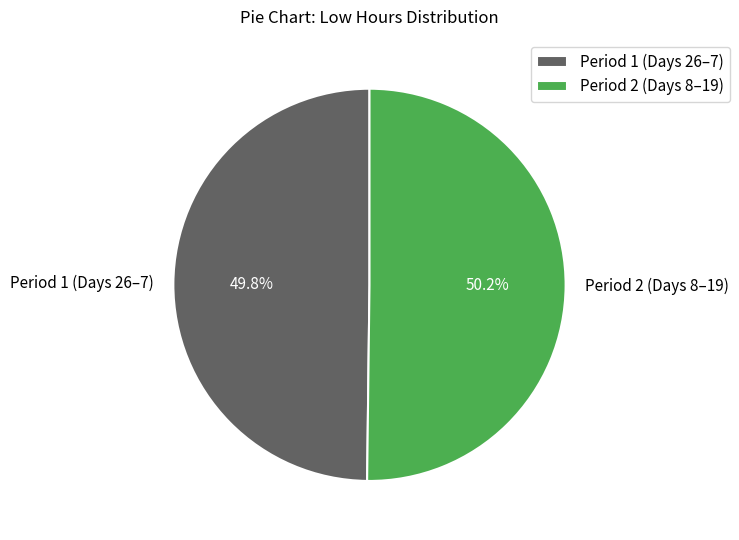

Does any single category account for the majority?

Yes